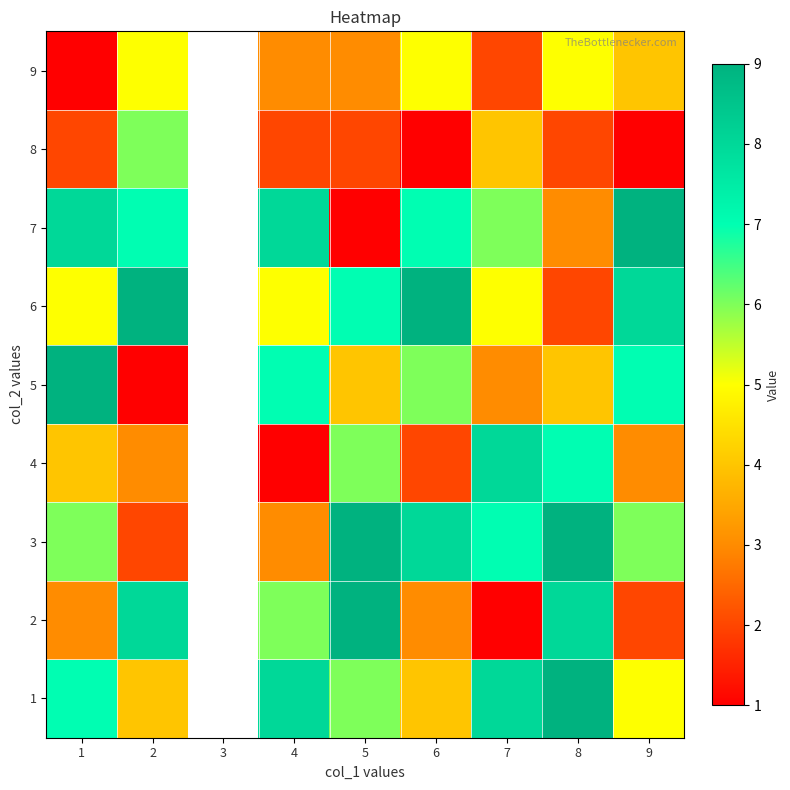

Count the number of data series in this chart.

9